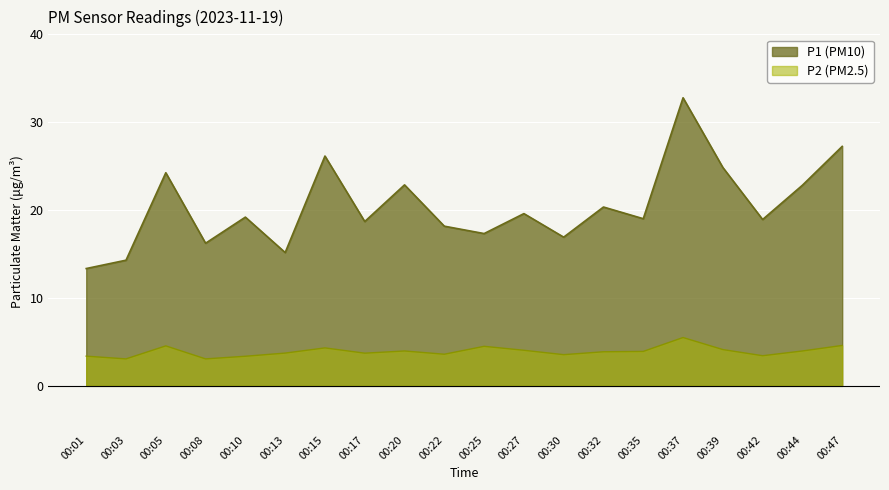

How many data points in P1 are above 19?

11